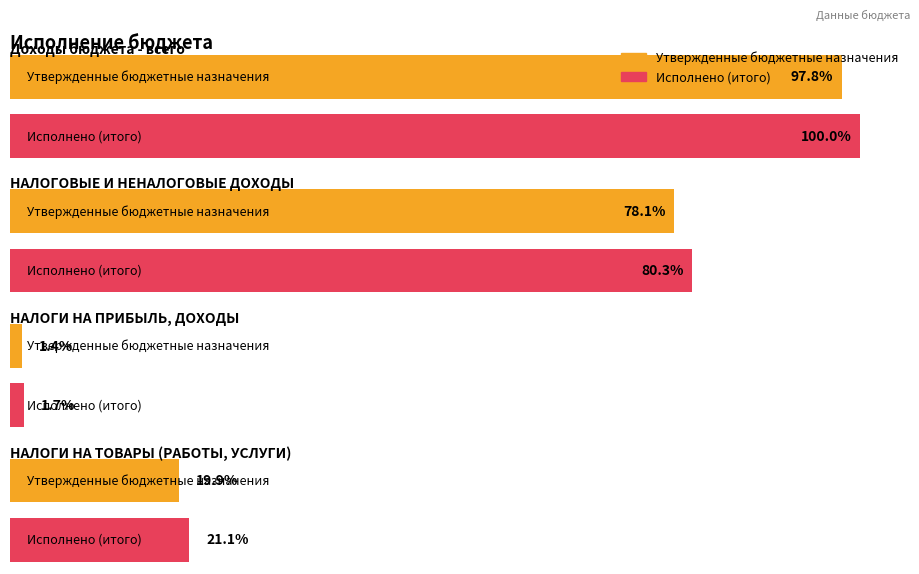

Rank the categories by Исполнено (итого) value from highest to lowest.

Доходы бюджета - всего, НАЛОГОВЫЕ И НЕНАЛОГОВЫЕ ДОХОДЫ, НАЛОГИ НА ТОВАРЫ (РАБОТЫ, УСЛУГИ), НАЛОГИ НА ПРИБЫЛЬ, ДОХОДЫ